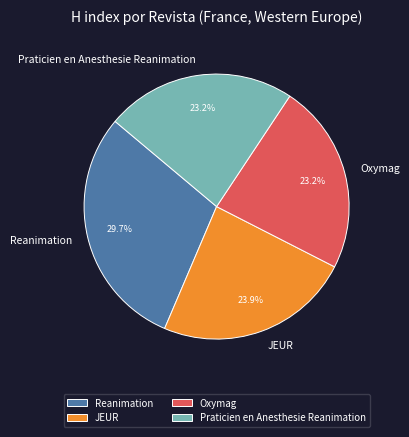

Which has a higher value, JEUR or Praticien en Anesthesie Reanimation?

JEUR